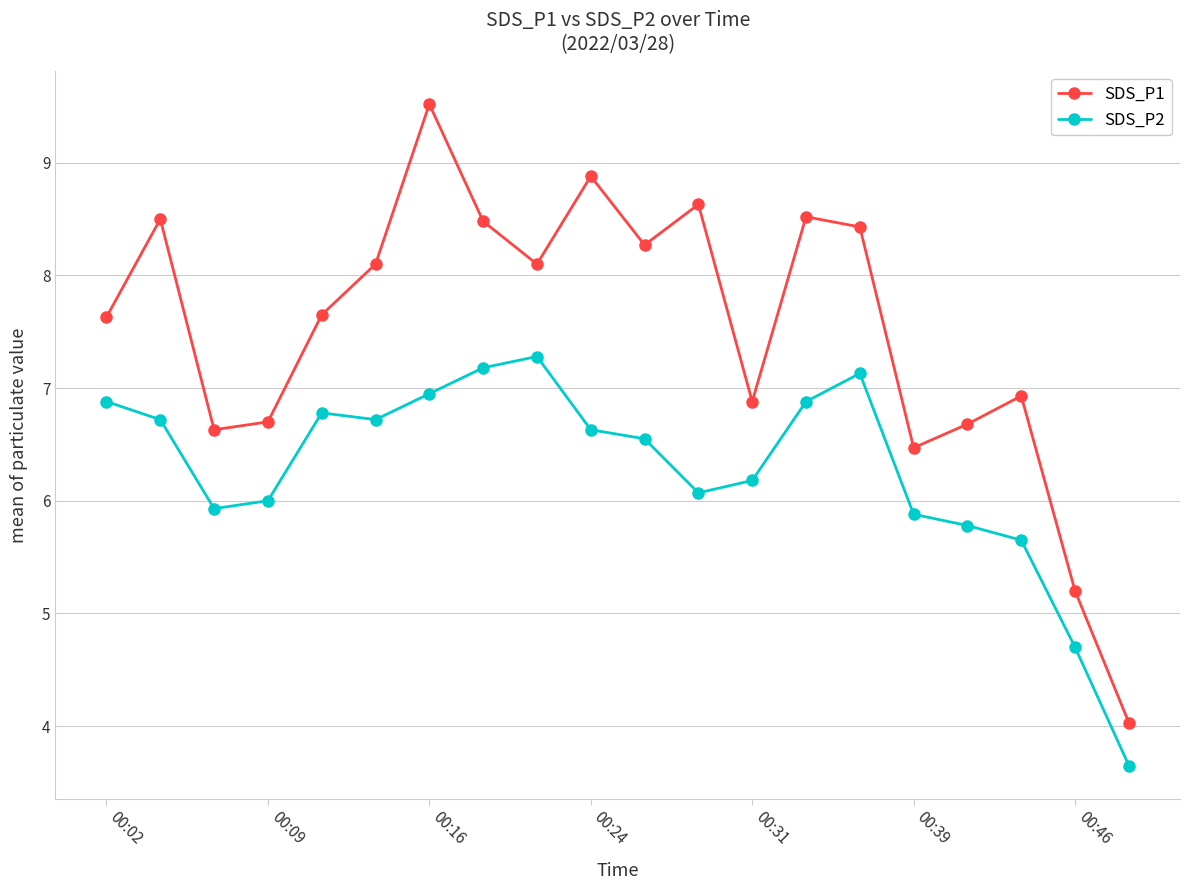

Rank the series by their average value, from highest to lowest.

SDS_P1, SDS_P2